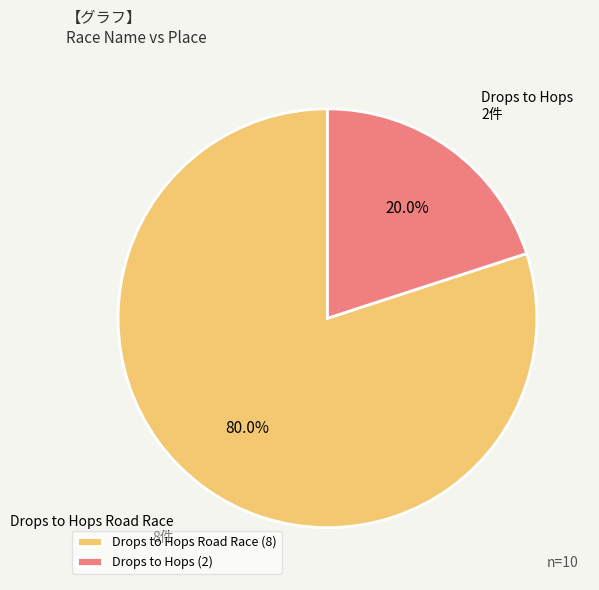

To the nearest percent, what percentage of the pie is Drops to Hops Road Race?

80%